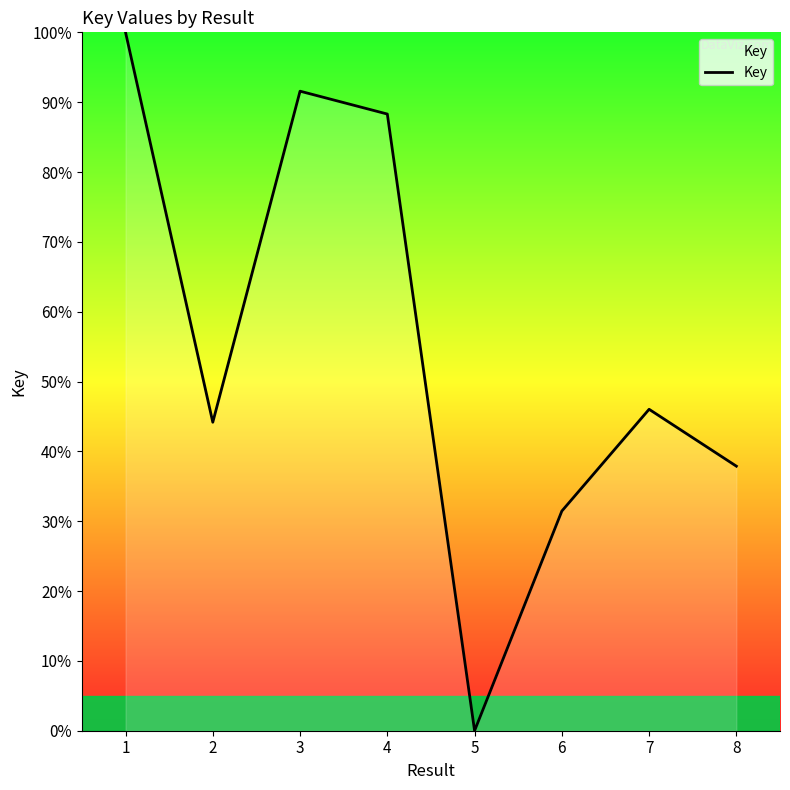

The value at 1 is 150.1. True or false?

False